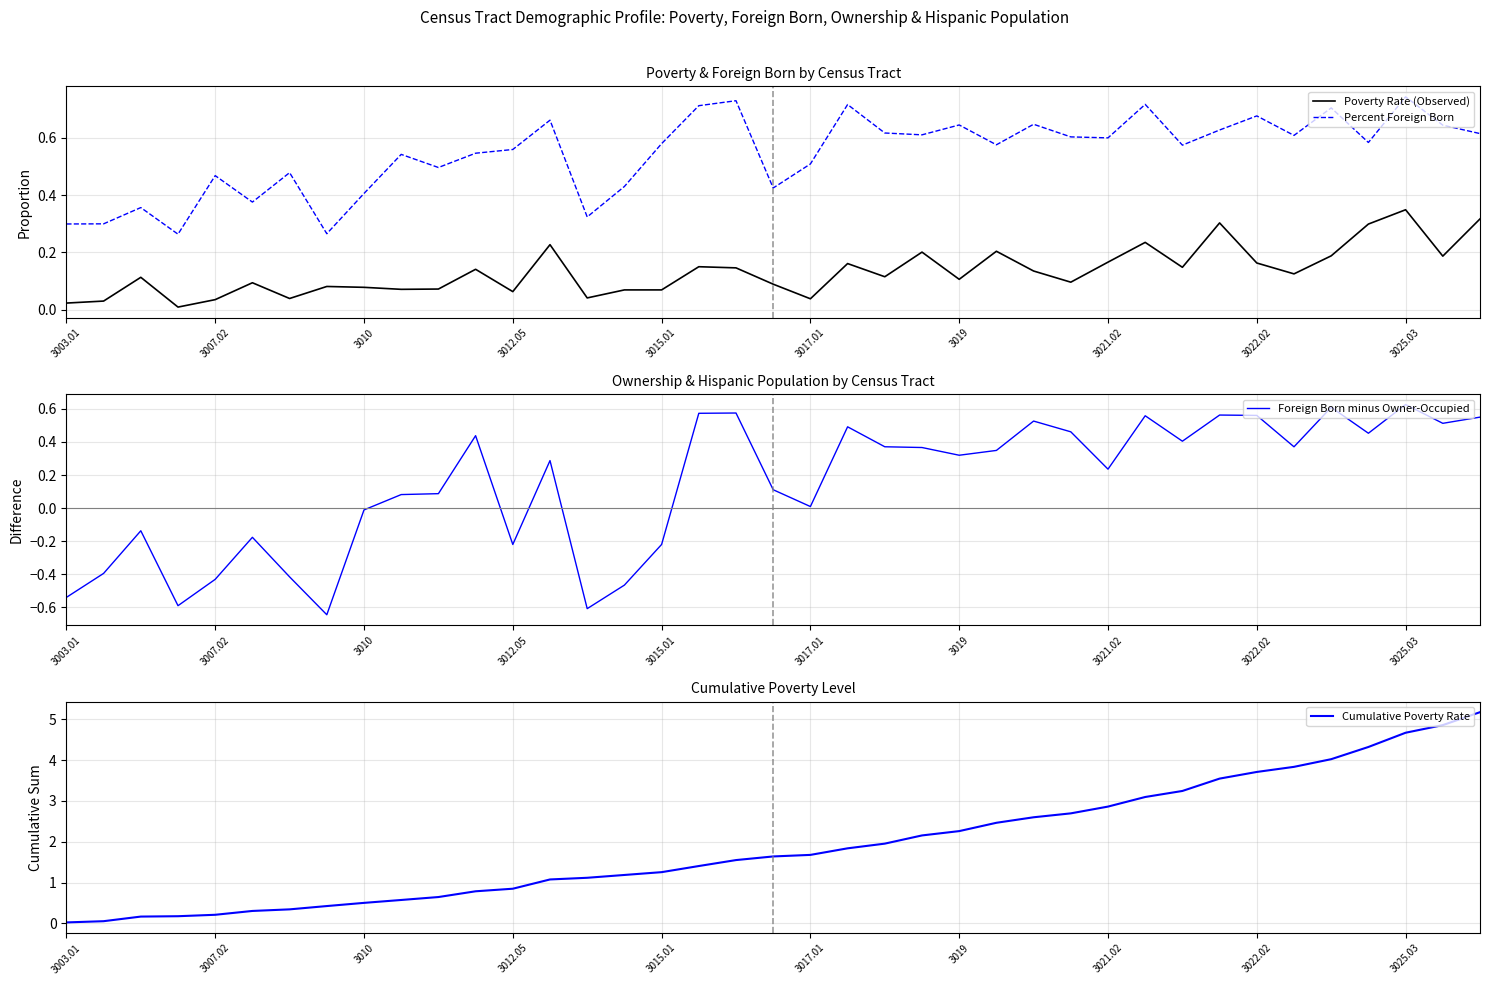

What is the average value of the Percent Foreign Born series?

0.5